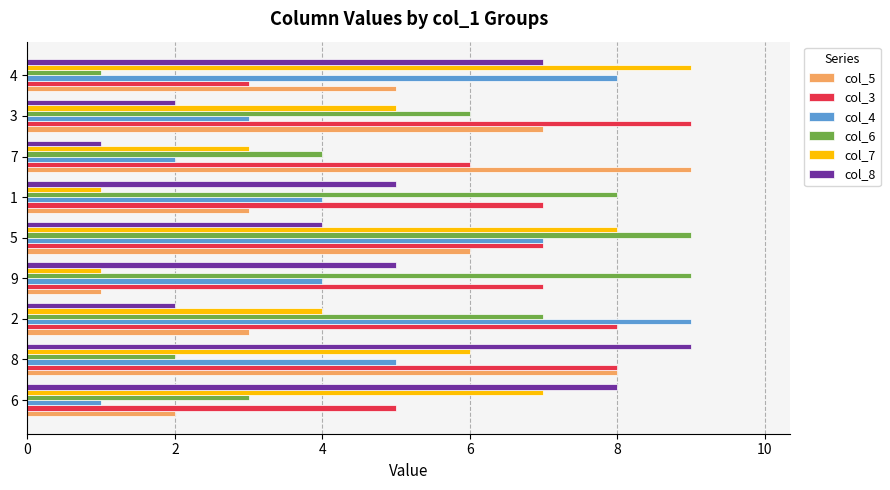

At which category is the sum across all series the highest?

5